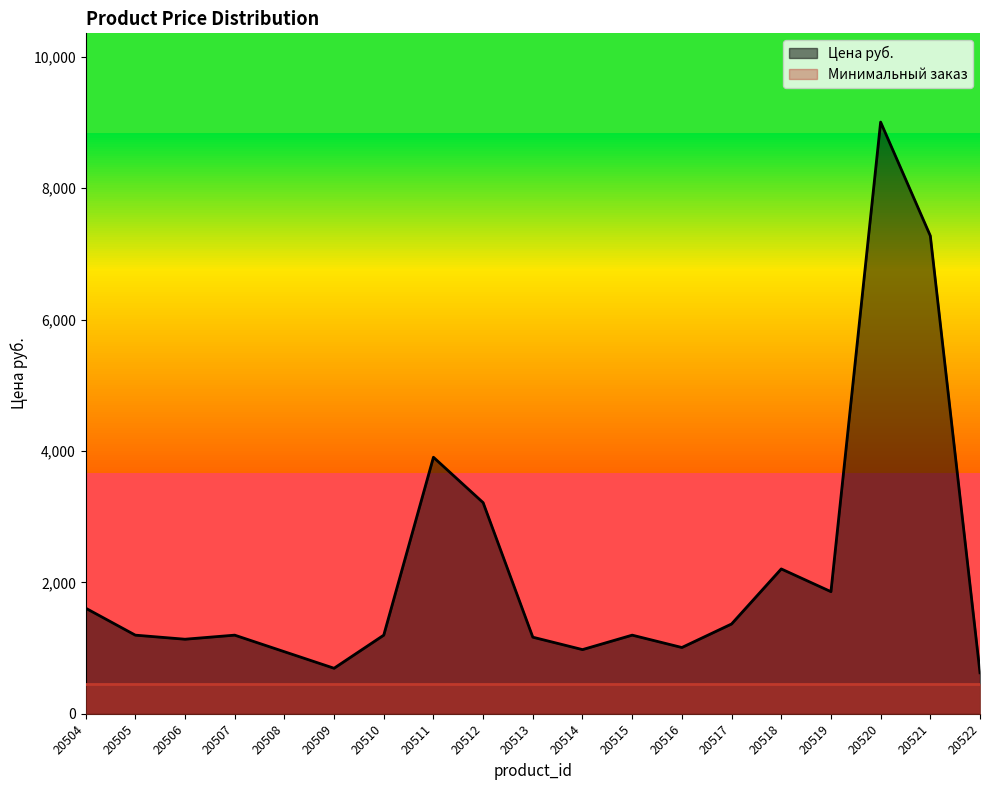

Is it true that the value at 20508 is 945?

True